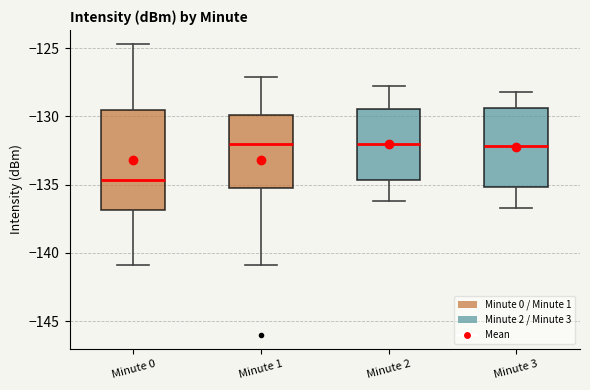

Reading left to right, transcribe this box plot: for each box, give where its median line is, the range the box spans, and where its two whiskers end, as read against the y-axis. The values are not printed on the chart, so give them approximately, as read against the axis.

Minute 0: median -134.5, box -137.0 to -129.5, whiskers -141.0 to -124.5
Minute 1: median -132.0, box -135.0 to -130.0, whiskers -141.0 to -127.0
Minute 2: median -132.0, box -134.5 to -129.5, whiskers -136.0 to -128.0
Minute 3: median -132.0, box -135.0 to -129.5, whiskers -136.5 to -128.0